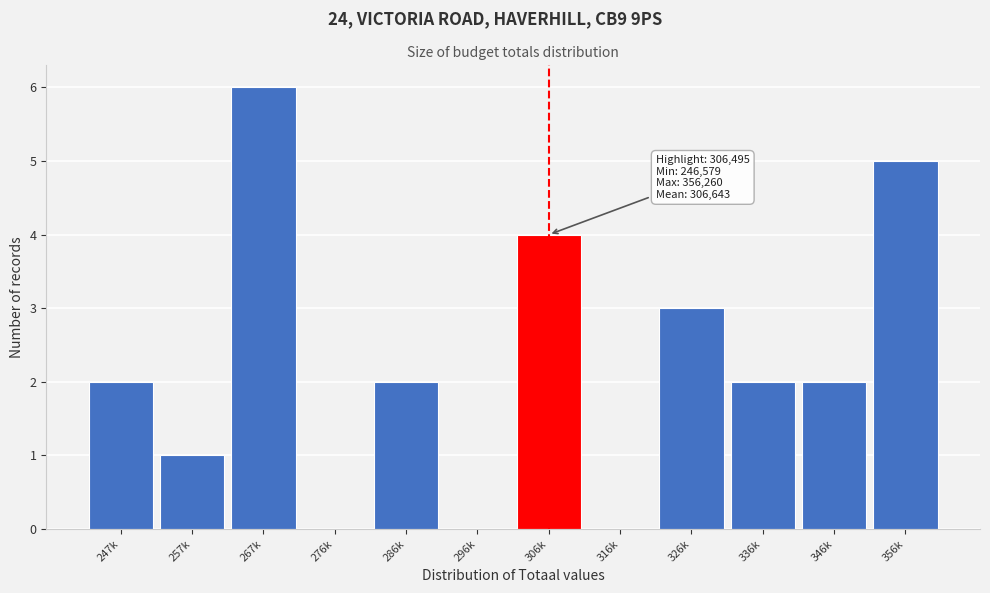

Reading left to right, list all the values displayed in this chart.

247k=2	257k=1	267k=6	276k=0	286k=2	296k=0	306k=4	316k=0	326k=3	336k=2	346k=2	356k=5